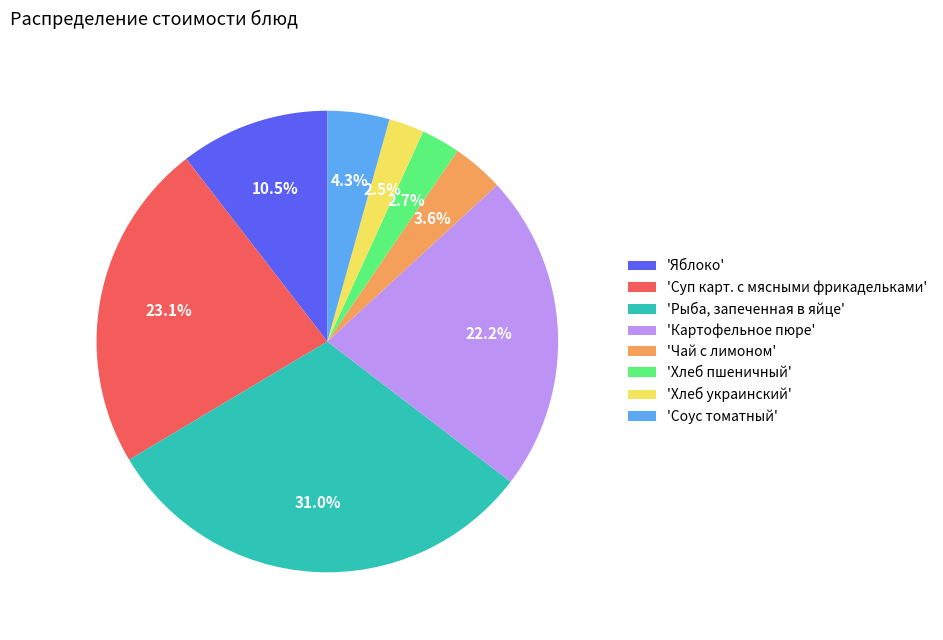

Rank the categories by value from highest to lowest.

'Рыба, запеченная в яйце', 'Суп карт. с мясными фрикадельками', 'Картофельное пюре', 'Яблоко', 'Соус томатный', 'Чай с лимоном', 'Хлеб пшеничный', 'Хлеб украинский'